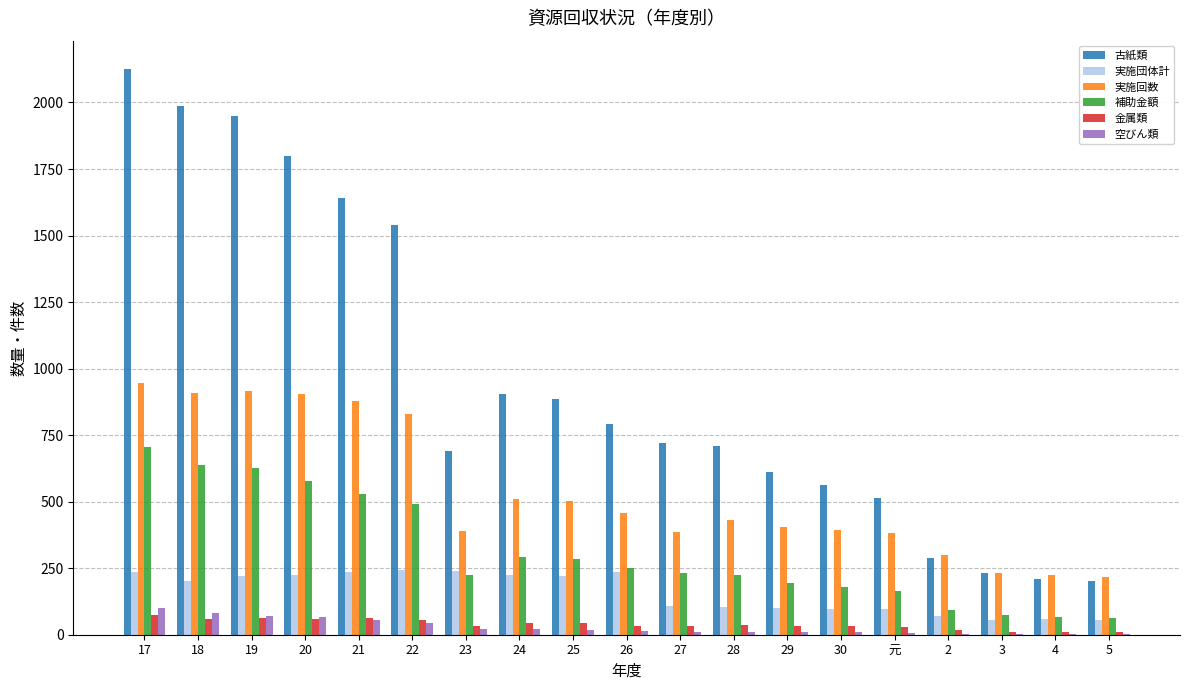

Between 22 and 5, which series saw the biggest shift?

古紙類